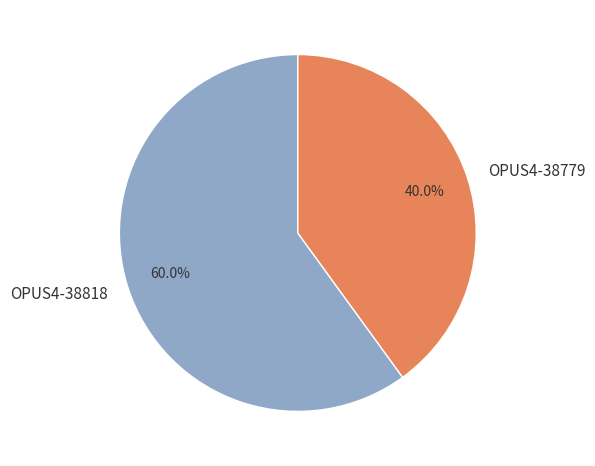

To the nearest percent, what is the combined percentage of OPUS4-38779 and OPUS4-38818?

100%